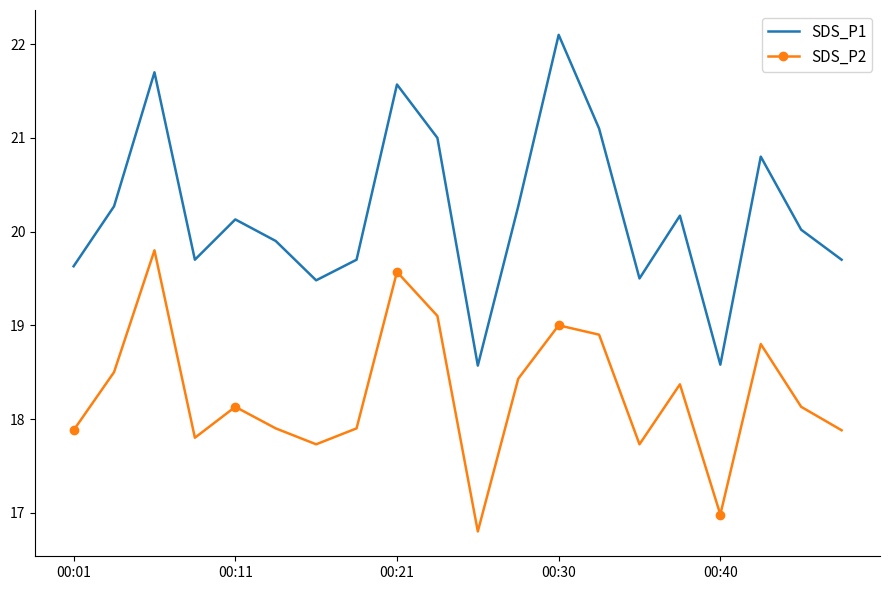

Rank the series by their maximum value, from highest to lowest.

SDS_P1, SDS_P2